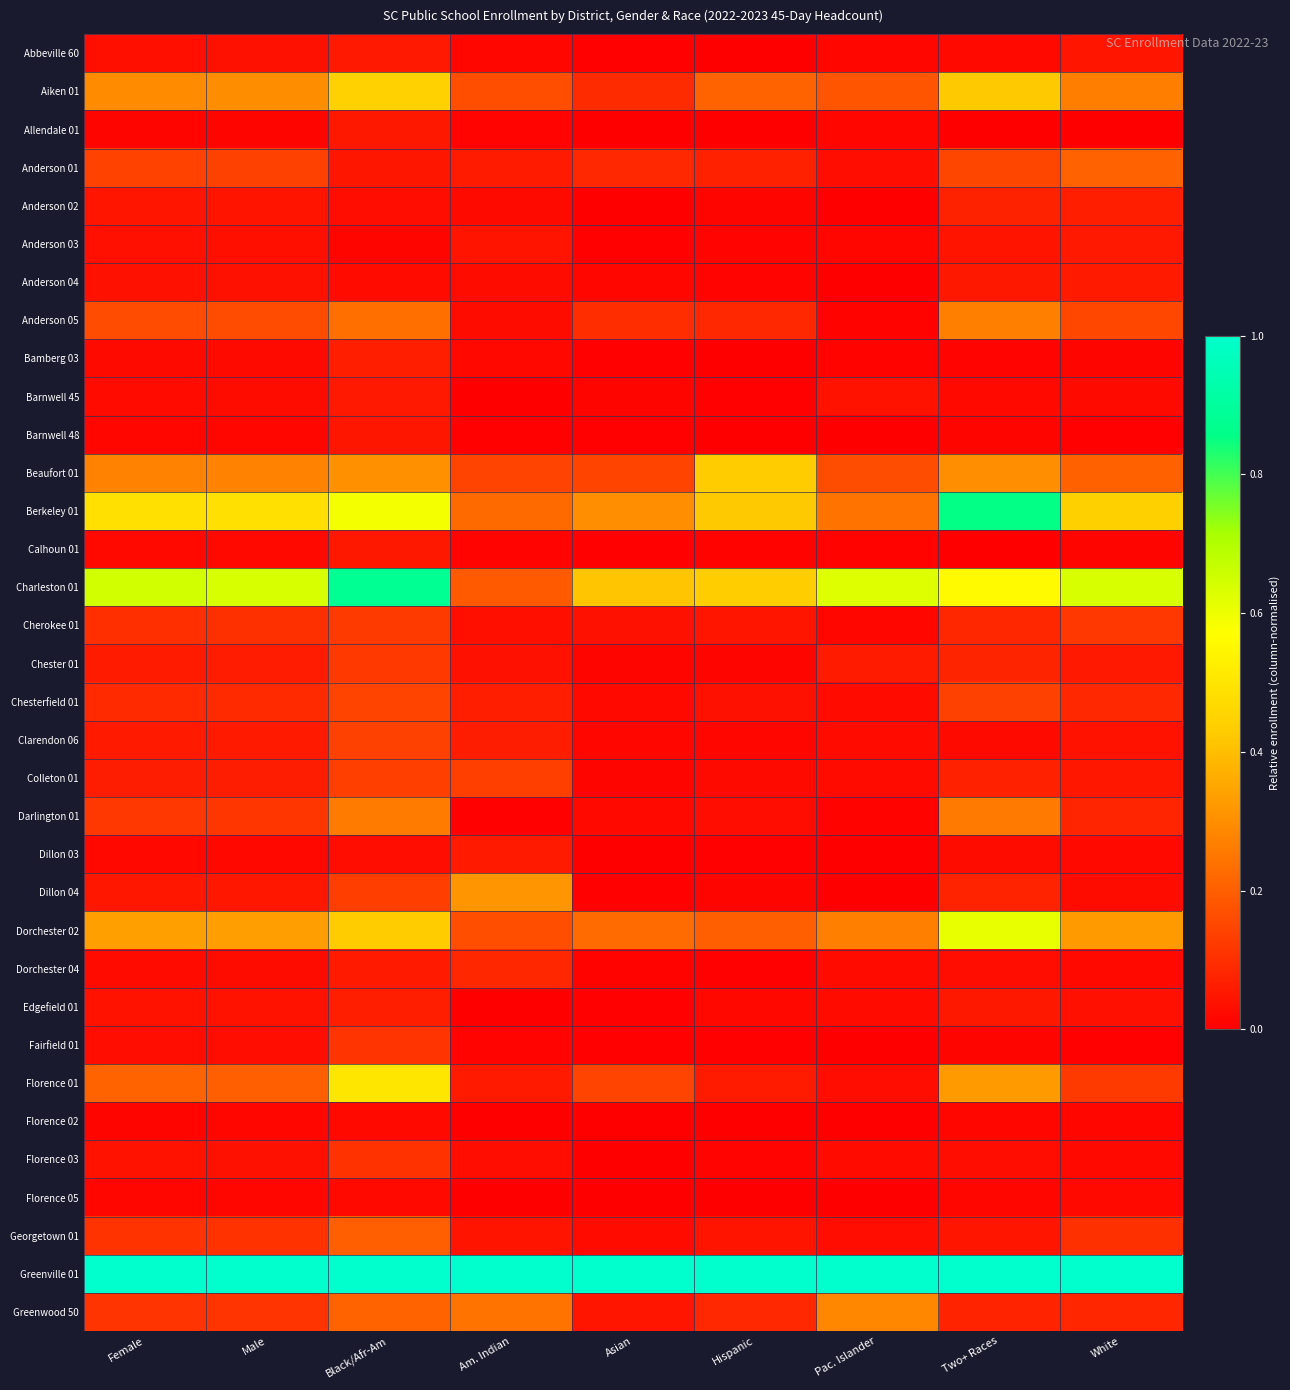

How many series are shown in this chart?

34